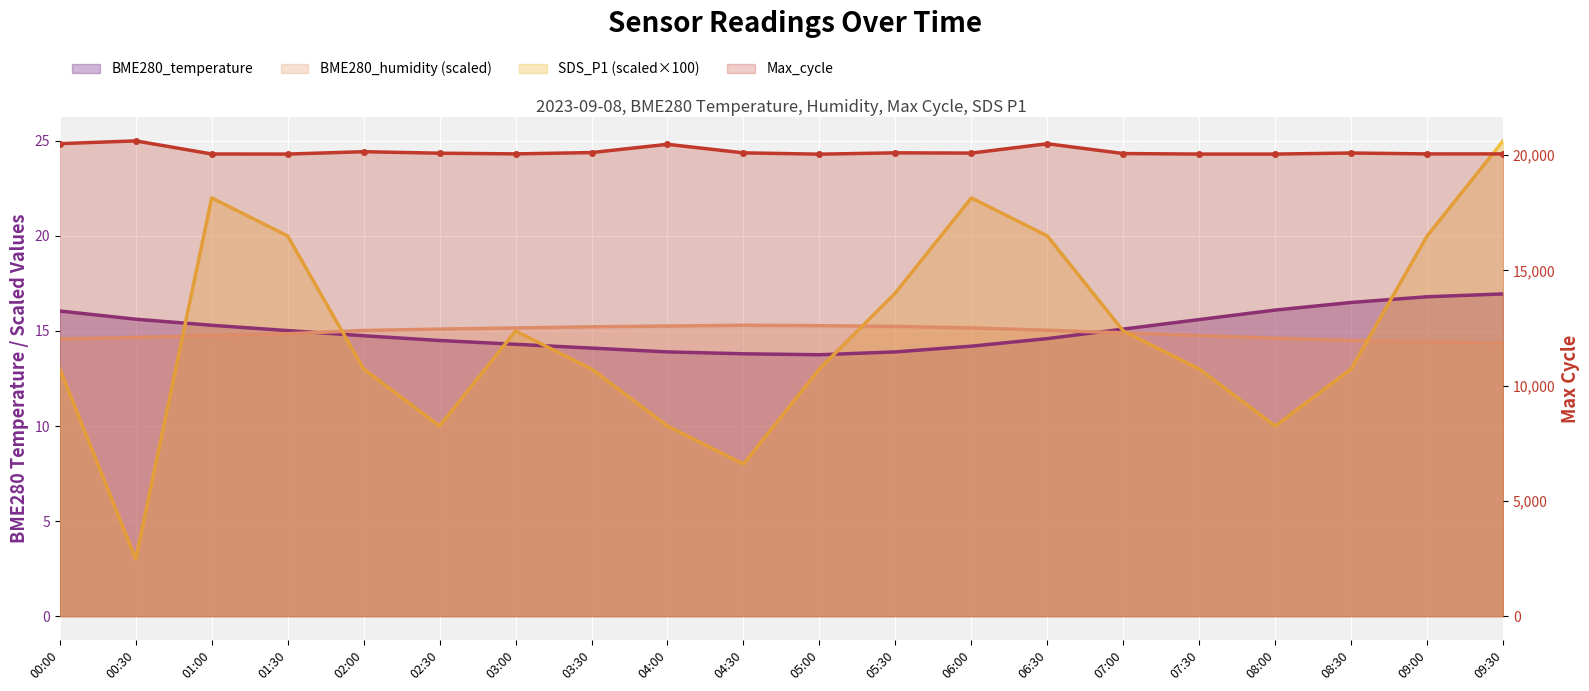

Which series has the largest total across all categories?

Max_cycle